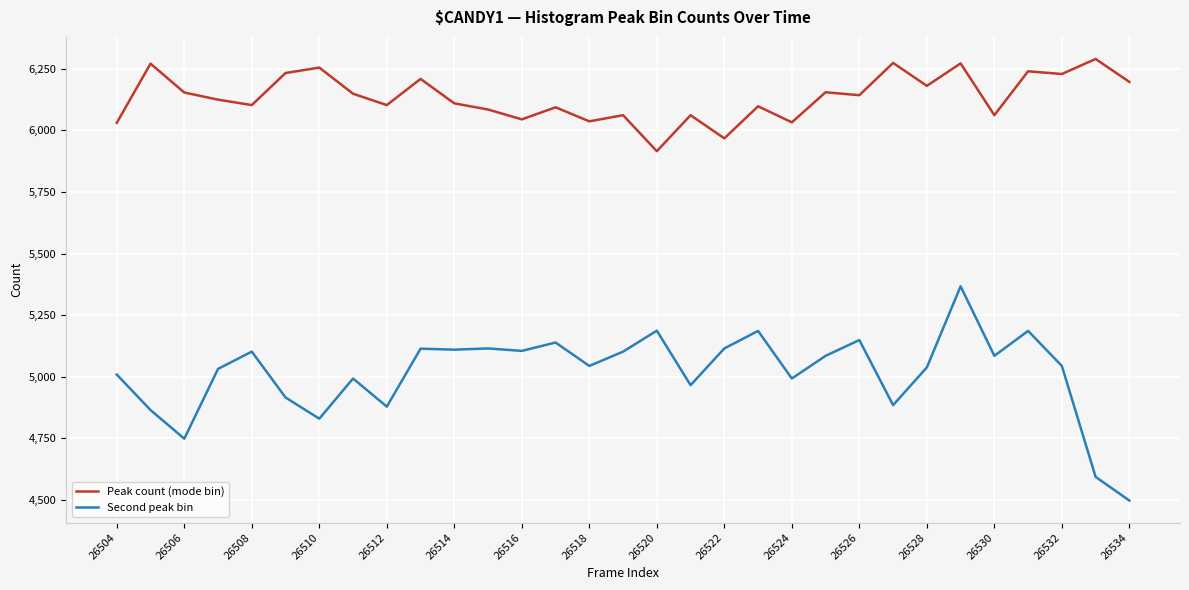

List the series in order of their overall mean, highest first.

Peak count (mode bin), Second peak bin